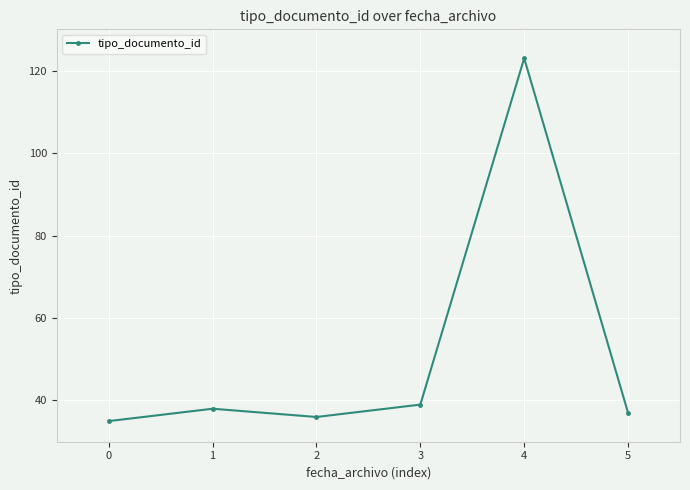

List the labels in order of value, smallest first.

0, 2, 5, 1, 3, 4